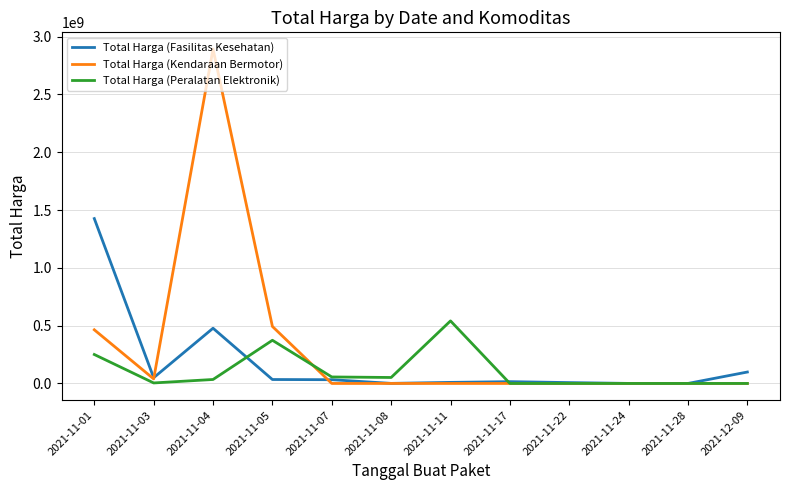

What is the spread (max minus min) of values at 2021-11-22?

7401240